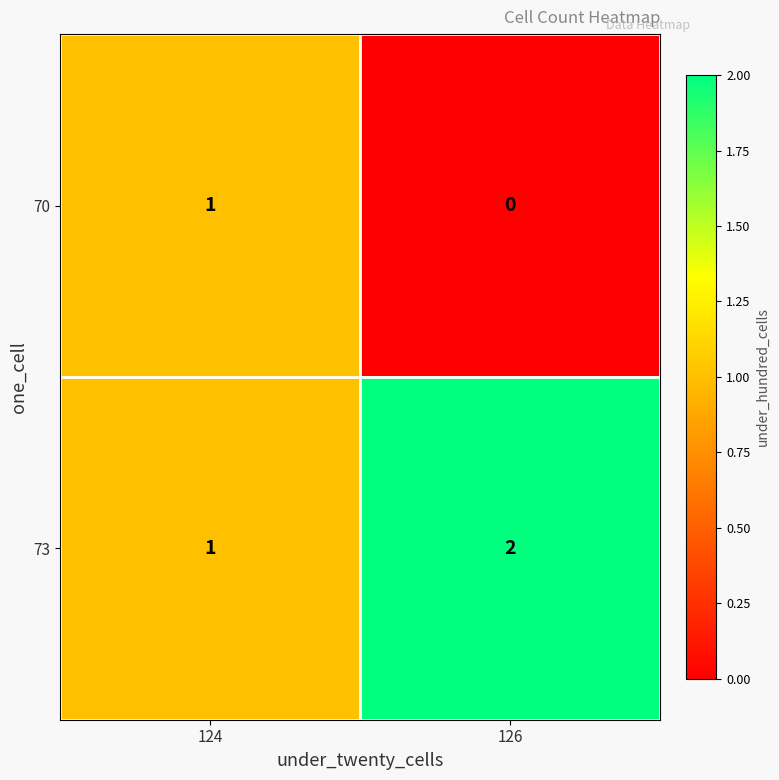

What is the sum of the 73 values at 126 and 124?

3